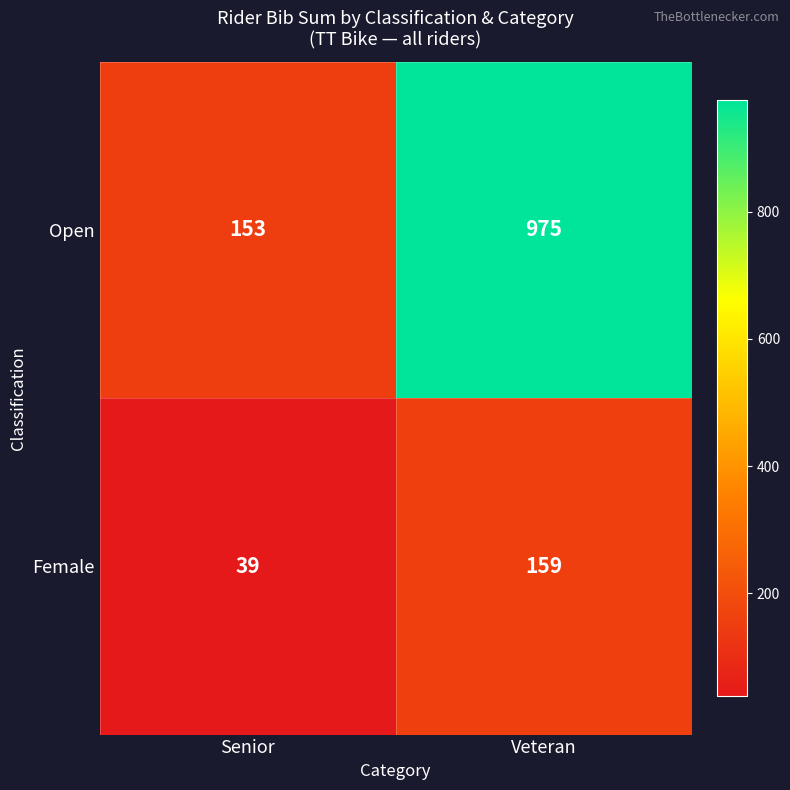

True or false: Female has a value of 159 at Veteran.

True